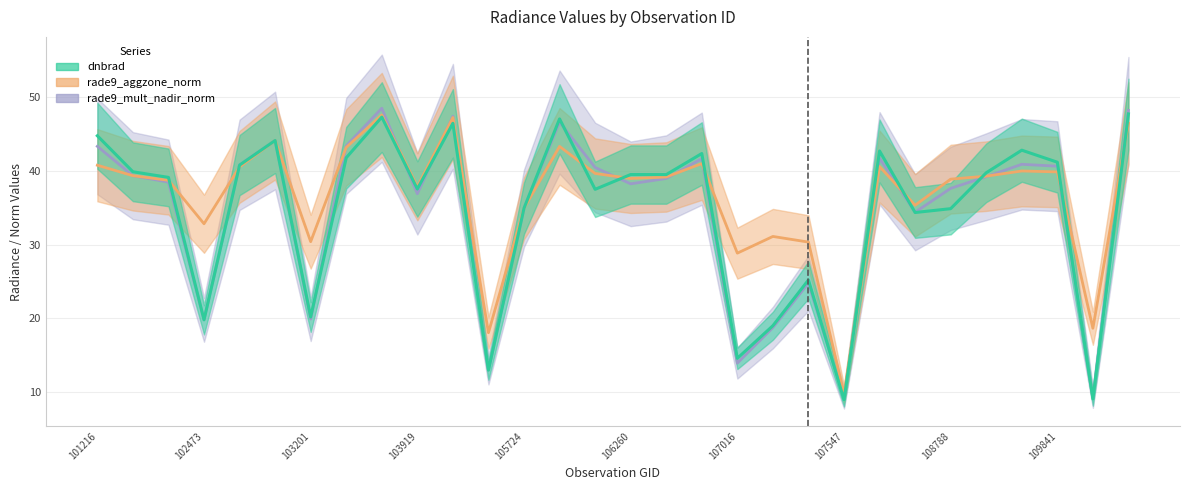

Which series ends up on top after the final intersection of rade9_mult_nadir_norm and rade9_aggzone_norm?

rade9_mult_nadir_norm